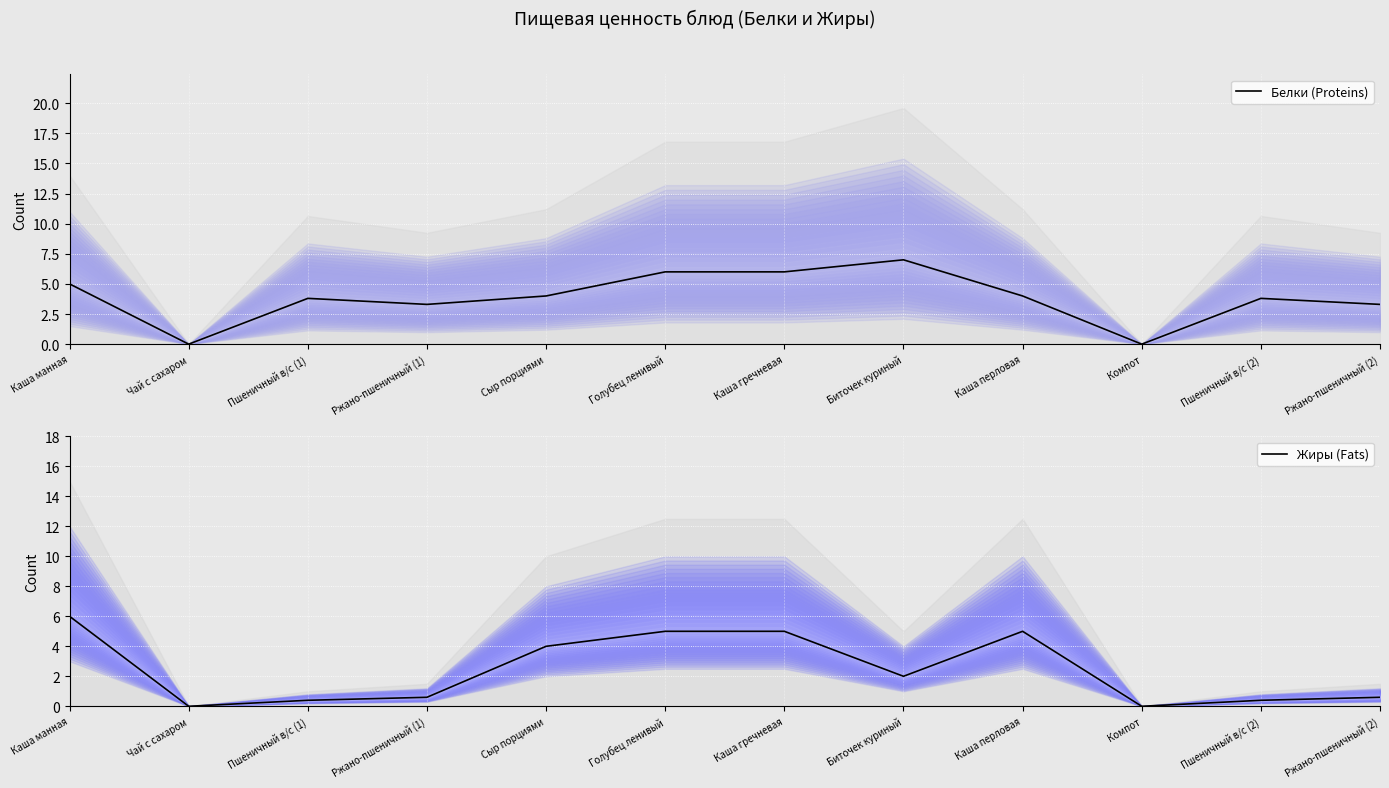

True or false: Белки (Proteins) and Жиры (Fats) cross at least once.

True